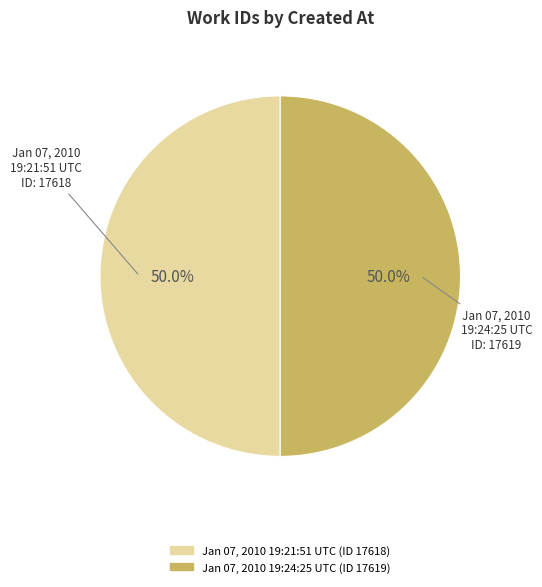

To the nearest percent, what is the average slice percentage?

50%